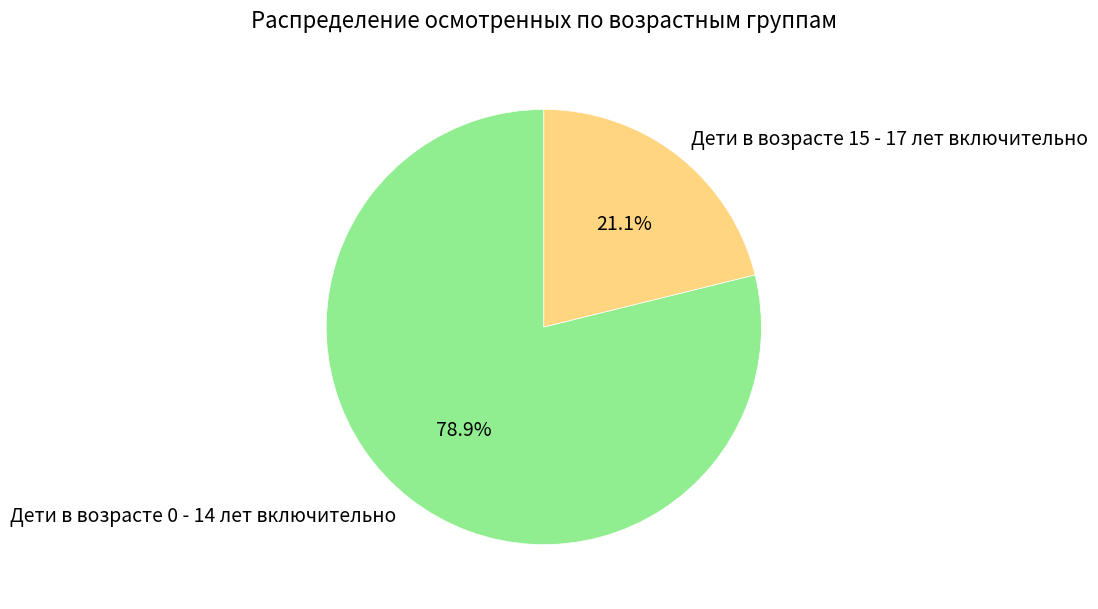

Approximately how many times larger is the value at Дети в возрасте 0 - 14 лет включительно compared to Дети в возрасте 15 - 17 лет включительно?

3.7